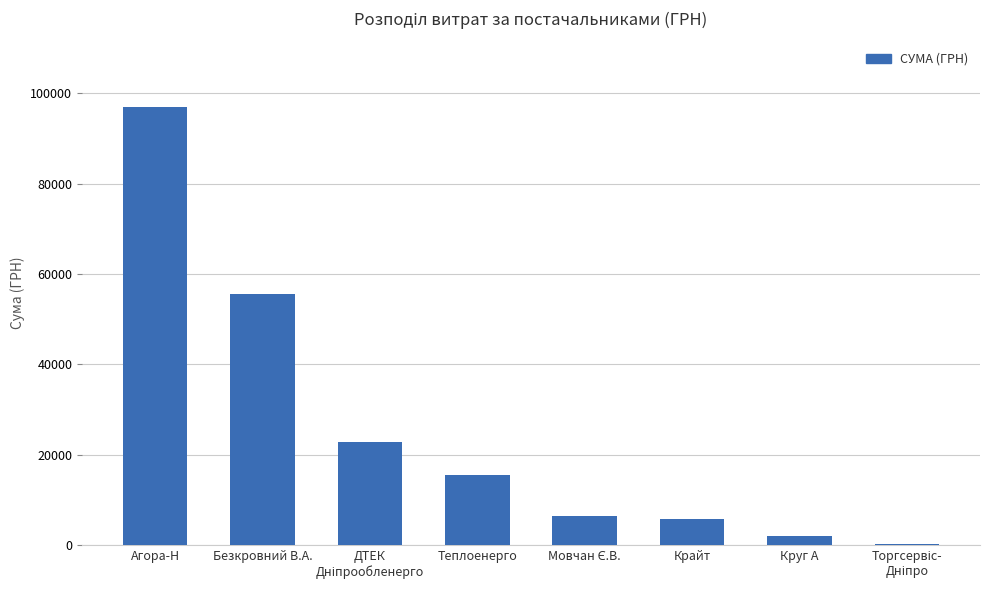

What is the change in value from Теплоенерго to Крайт?

-9898.4